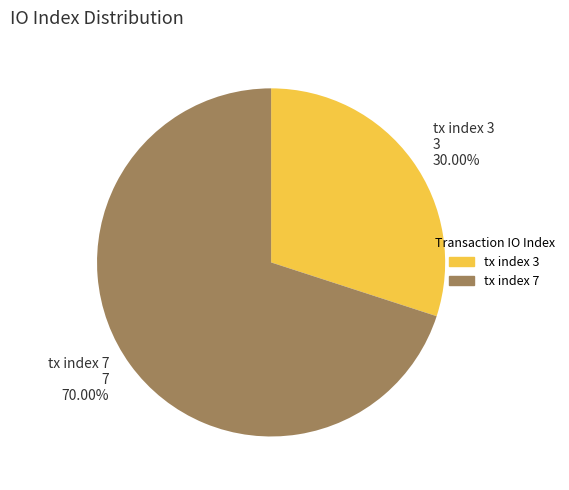

Which category has the biggest portion of the pie?

tx index 7